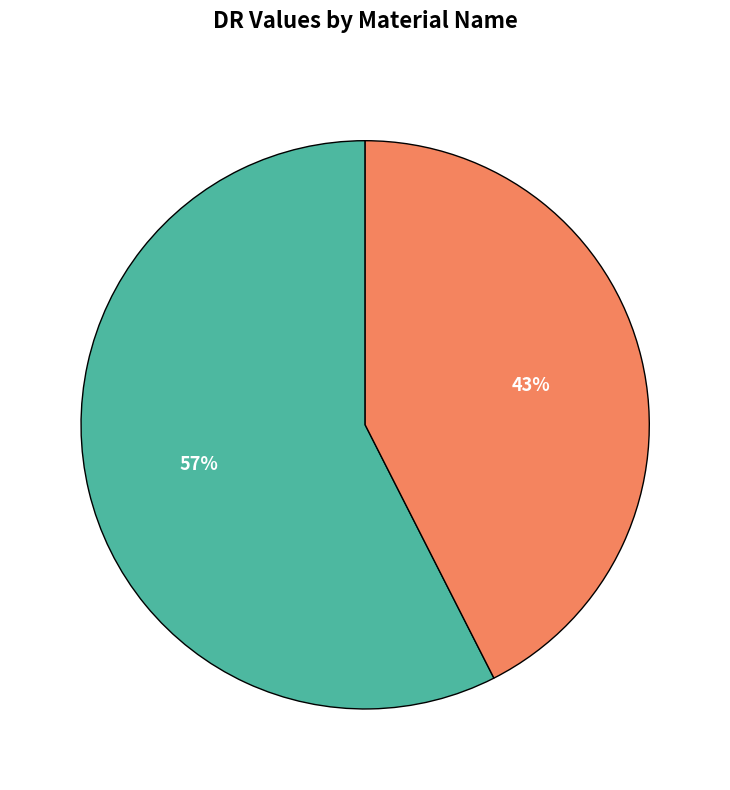

To the nearest percent, what is the average slice percentage?

50%